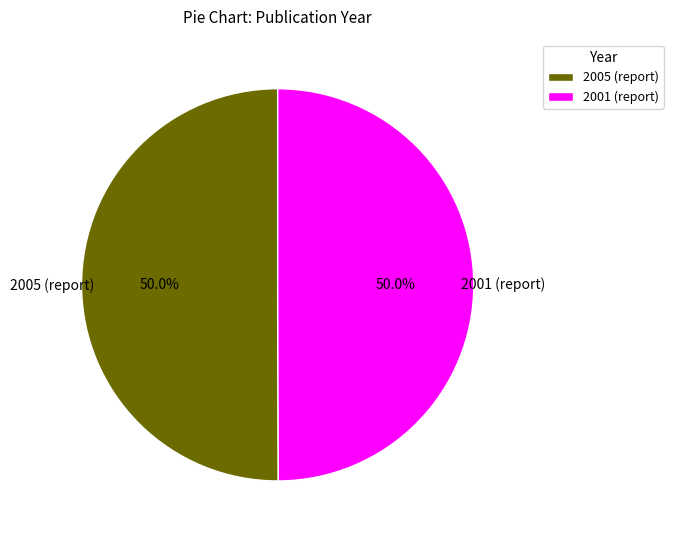

Combined, do 2005 (report) and 2001 (report) account for over 50%?

Yes